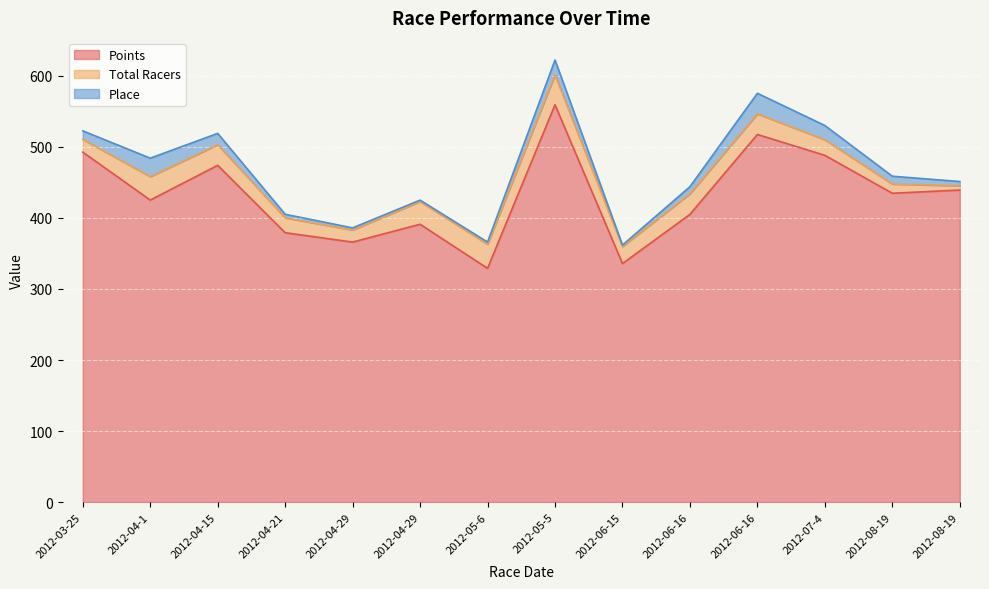

True or false: Total Racers and Points intersect in this chart.

False